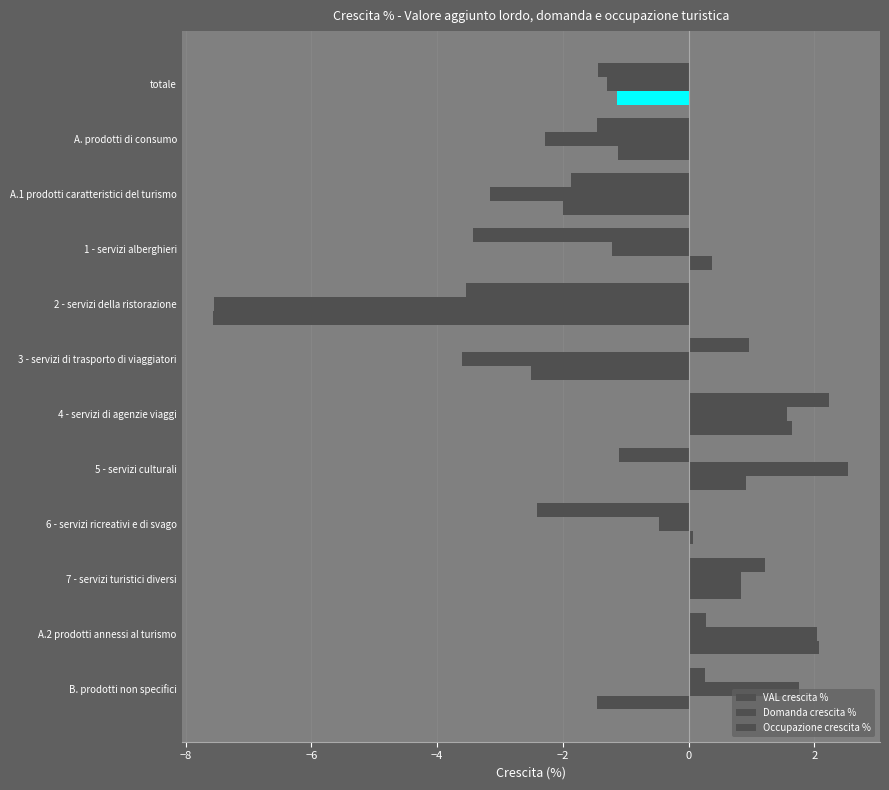

Count the number of data series in this chart.

3